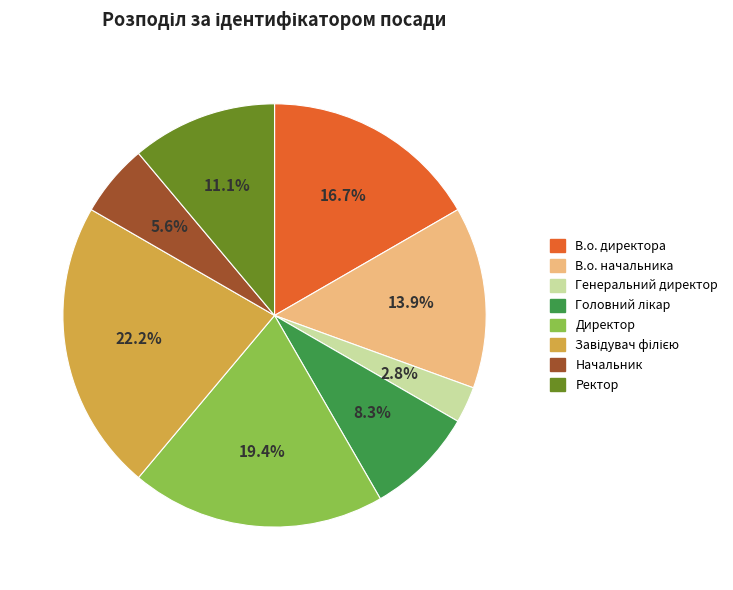

Between В.о. начальника and В.о. директора, which is larger?

В.о. директора